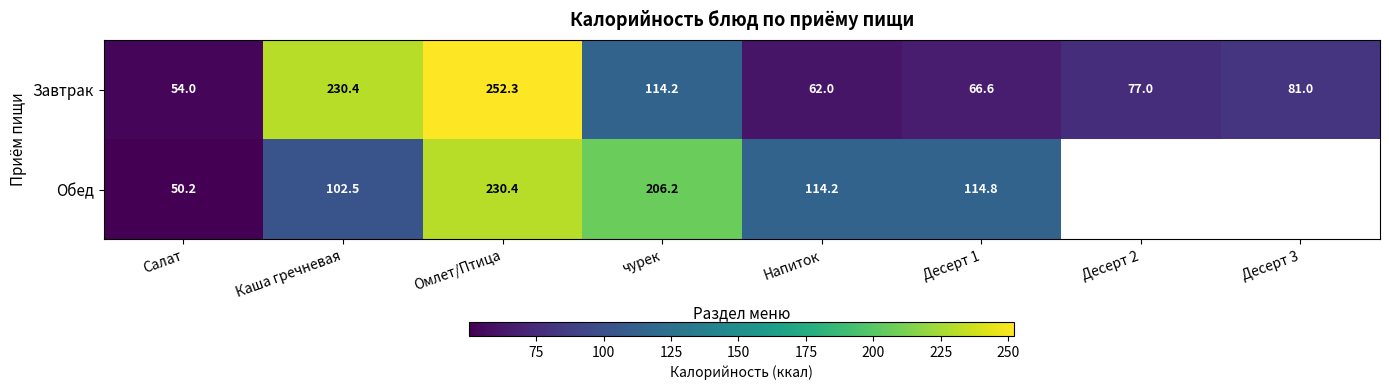

Is the value of Обед at Омлет/Птица greater than the value of Завтрак at Напиток?

Yes